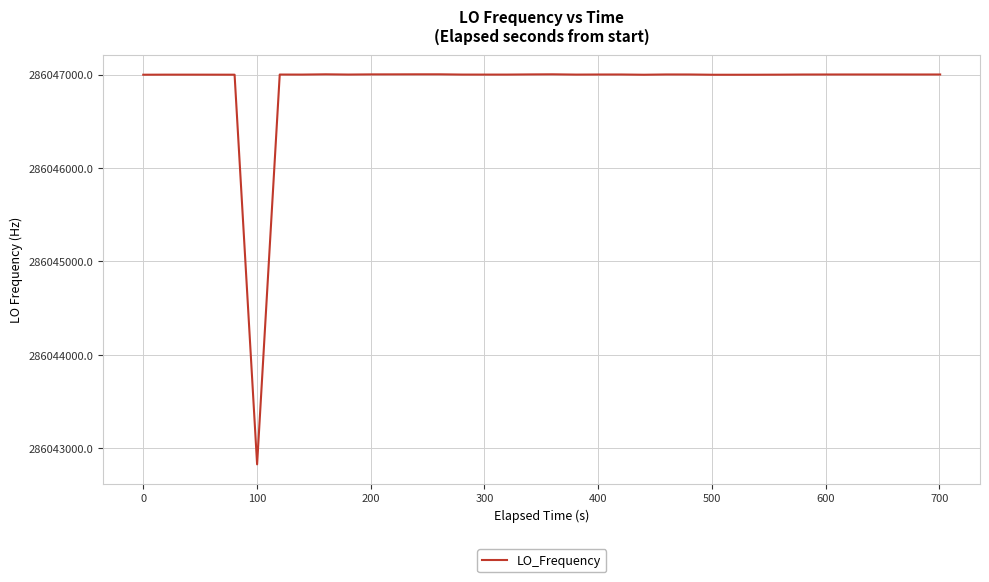

What is the difference between the maximum and minimum values?

4174.7